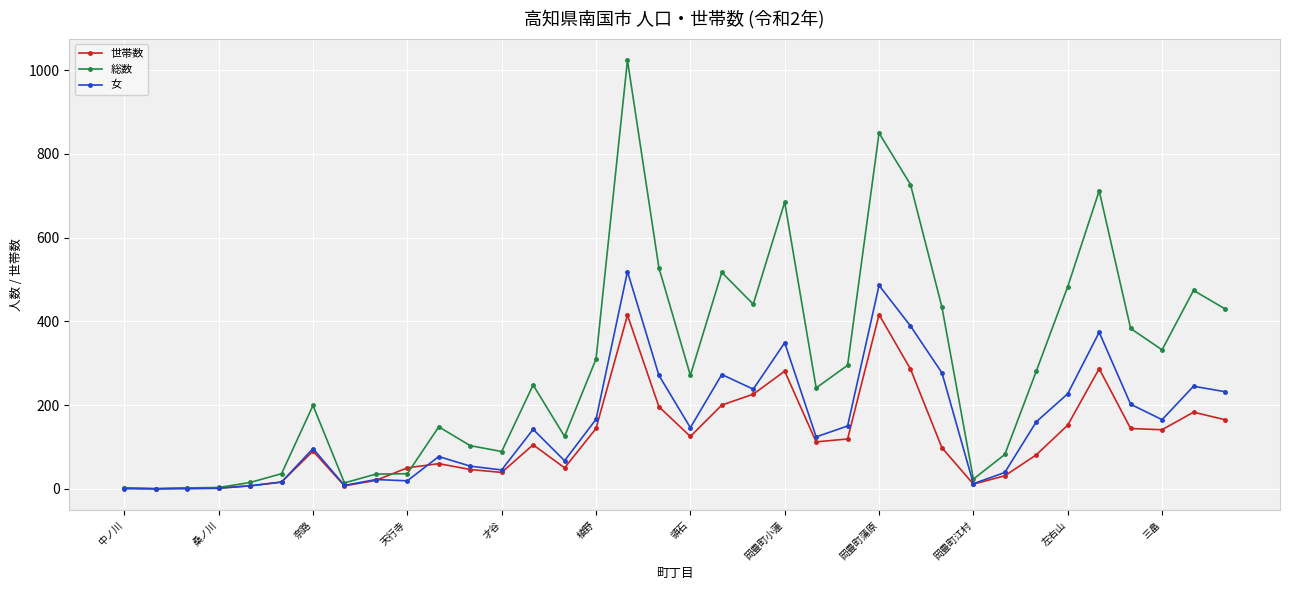

True or false: 世帯数 has more than 1 points higher than both neighbors.

True